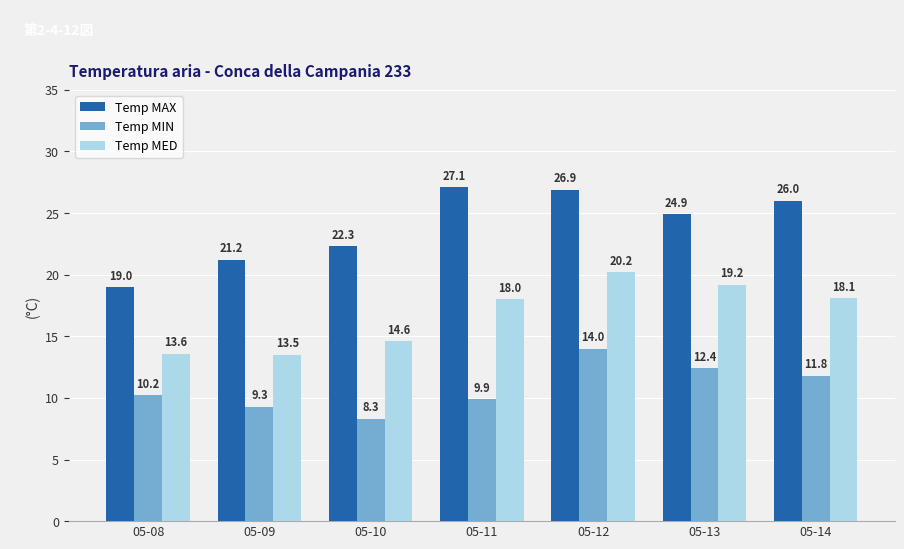

The Temp MAX series shows 42.8 at 05-14. True or false?

False